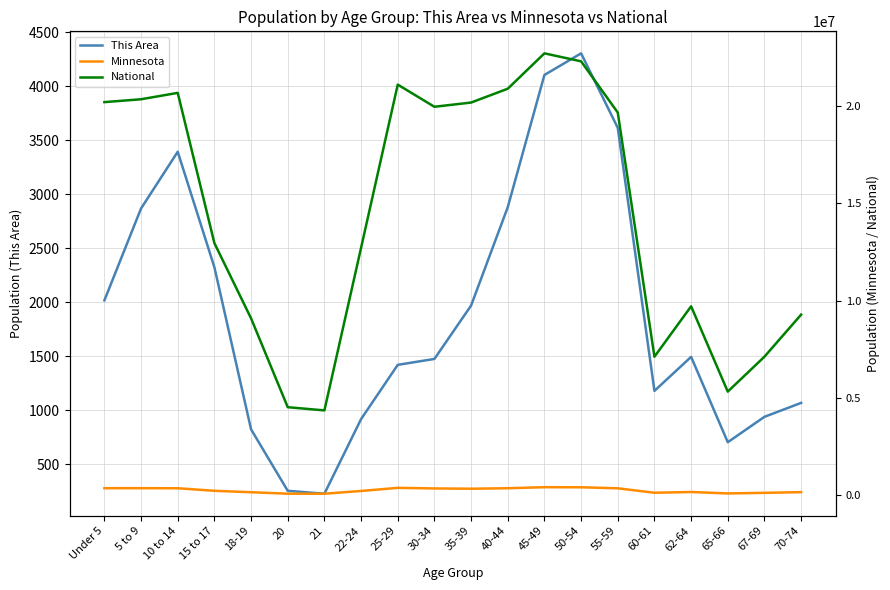

True or false: This Area has more than 0 interior local peaks.

True